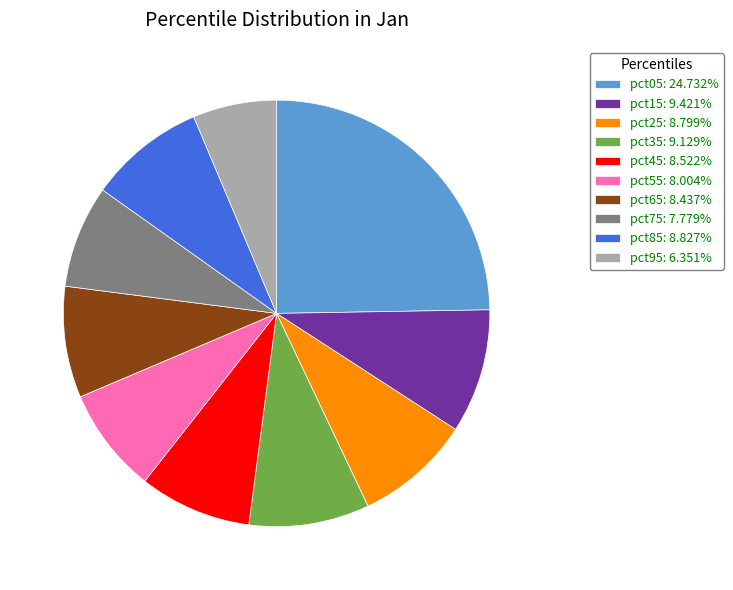

How many segments does this pie chart have?

10